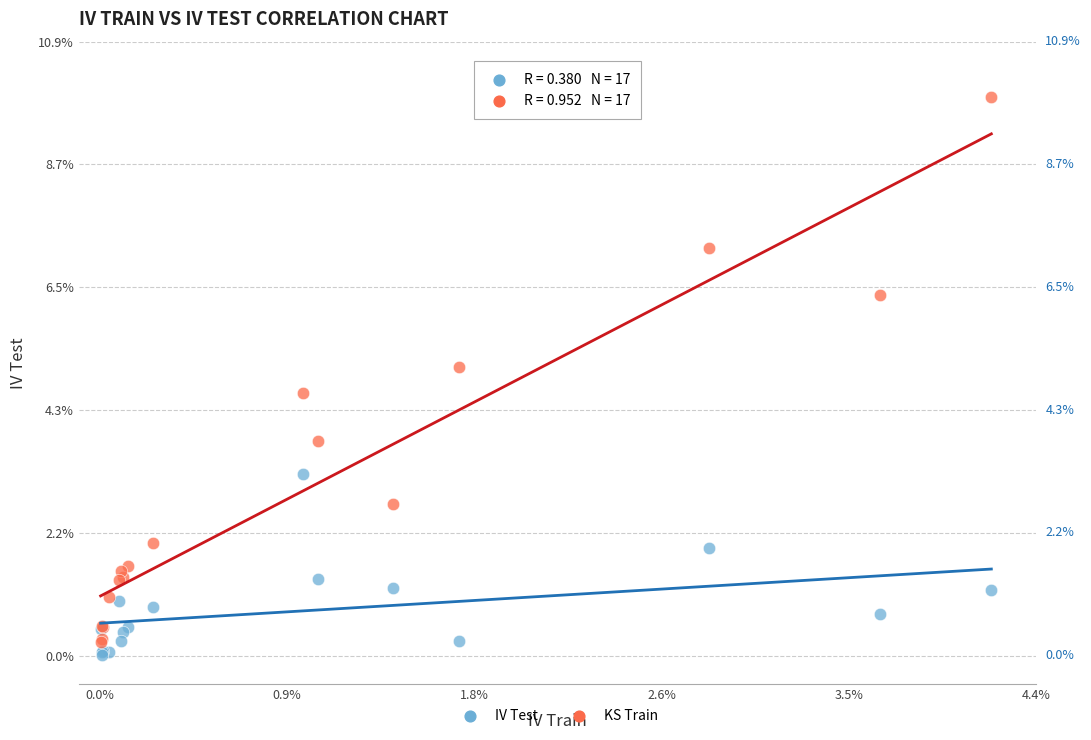

Which series reaches the minimum Y coordinate?

IV Test